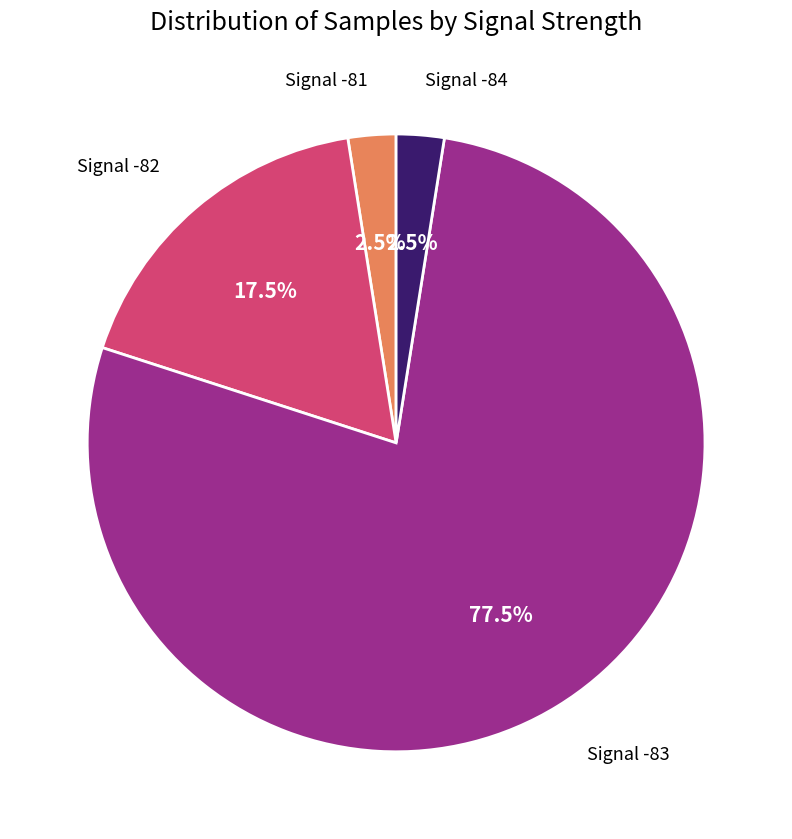

Does any single category account for the majority?

Yes